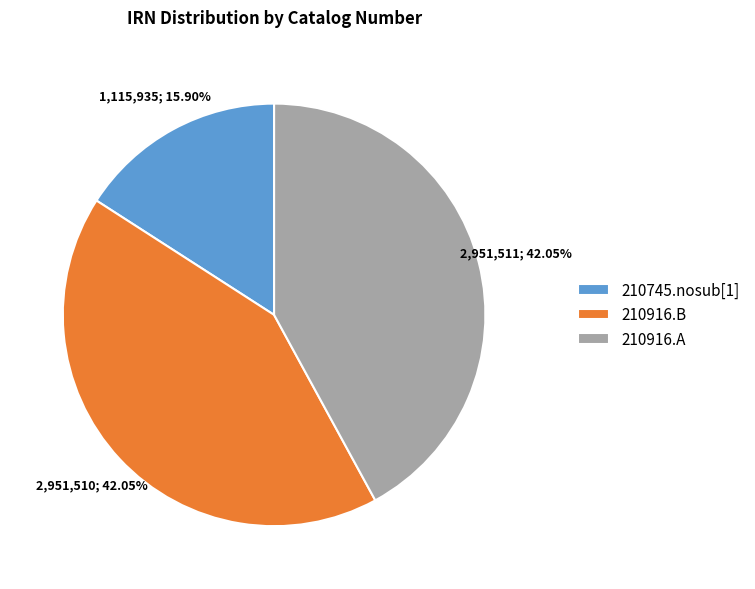

What is the total percentage of 210745.nosub[1] and 210916.A?

57.9%